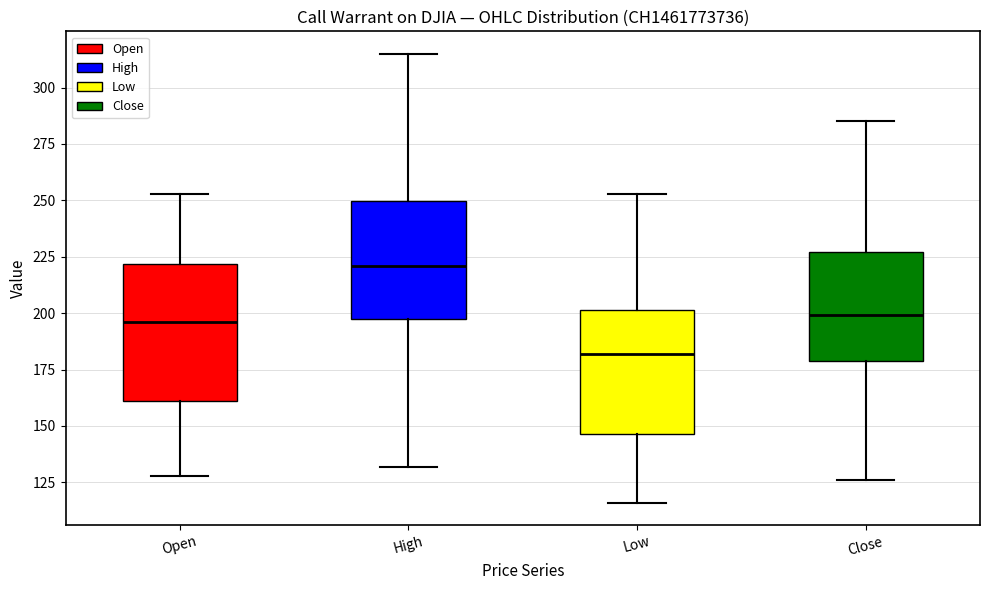

Where does the median line of the box for Low sit on the y-axis? The values are not printed on the chart, so give them approximately, as read against the axis.

180